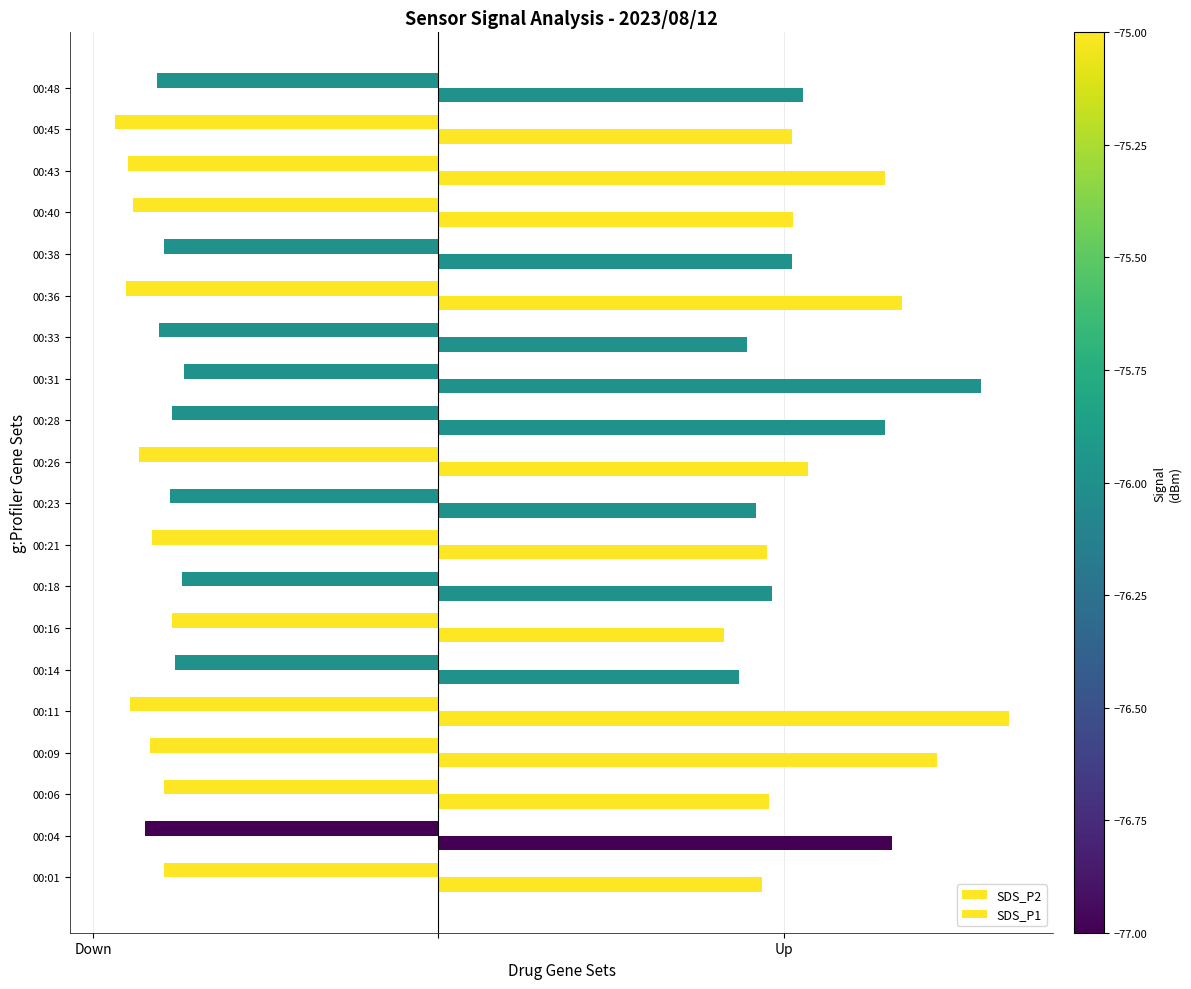

Which series has the largest total across all categories?

SDS_P1